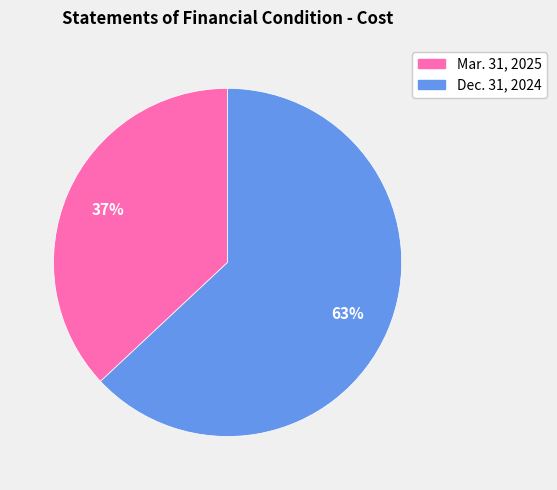

What is the largest slice in the pie chart?

Dec. 31, 2024